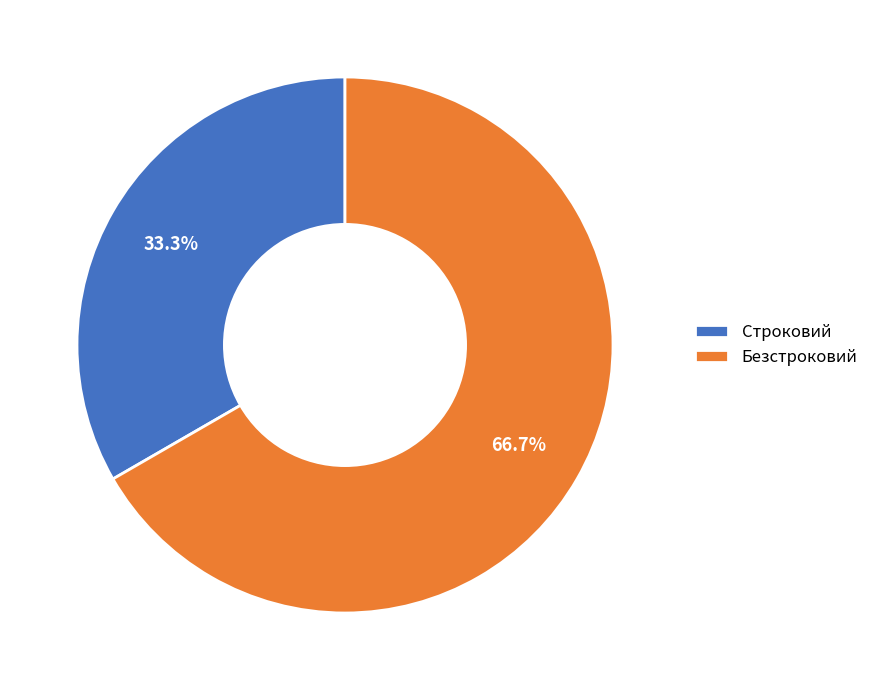

To the nearest percent, what is the combined percentage of Строковий and Безстроковий?

100%